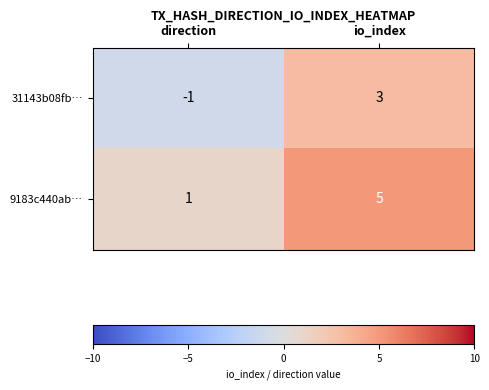

At which label is 9183c440ab… closest to 3?

direction